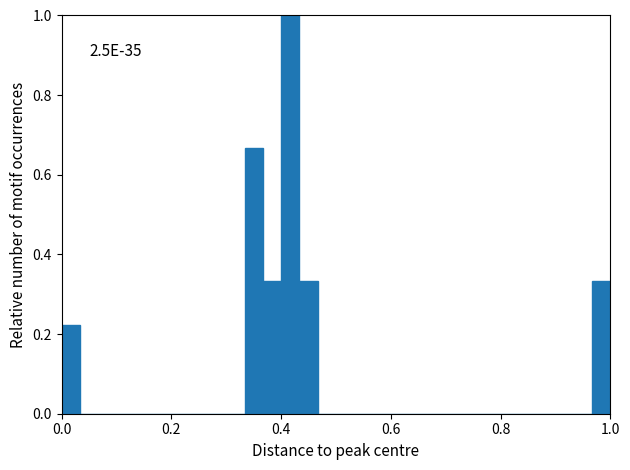

Read against the x-axis, roughly where is the centre of the tallest bar?

0.42